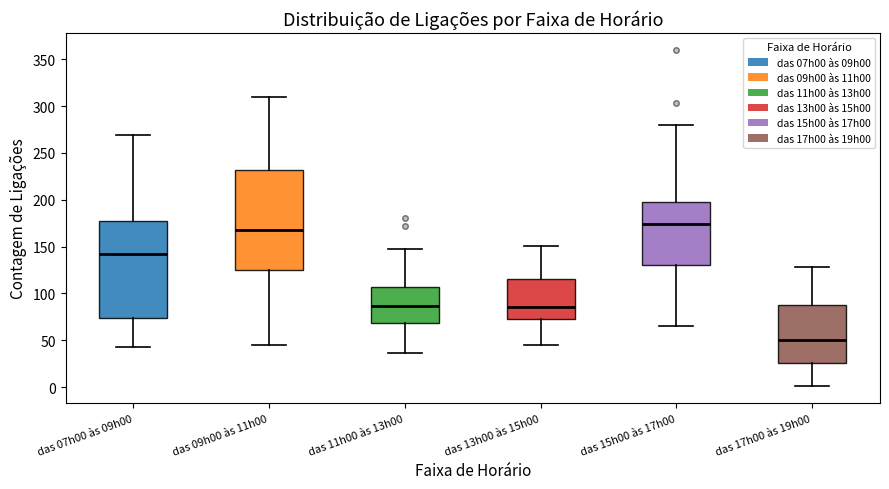

Reading left to right, transcribe this box plot: for each box, give where its median line is, the range the box spans, and where its two whiskers end, as read against the y-axis. The values are not printed on the chart, so give them approximately, as read against the axis.

das 07h00 às 09h00: median 140, box 75 to 175, whiskers 45 to 270
das 09h00 às 11h00: median 170, box 125 to 230, whiskers 45 to 310
das 11h00 às 13h00: median 85, box 70 to 105, whiskers 35 to 150
das 13h00 às 15h00: median 85, box 75 to 115, whiskers 45 to 150
das 15h00 às 17h00: median 175, box 130 to 200, whiskers 65 to 280
das 17h00 às 19h00: median 50, box 25 to 85, whiskers 0 to 130